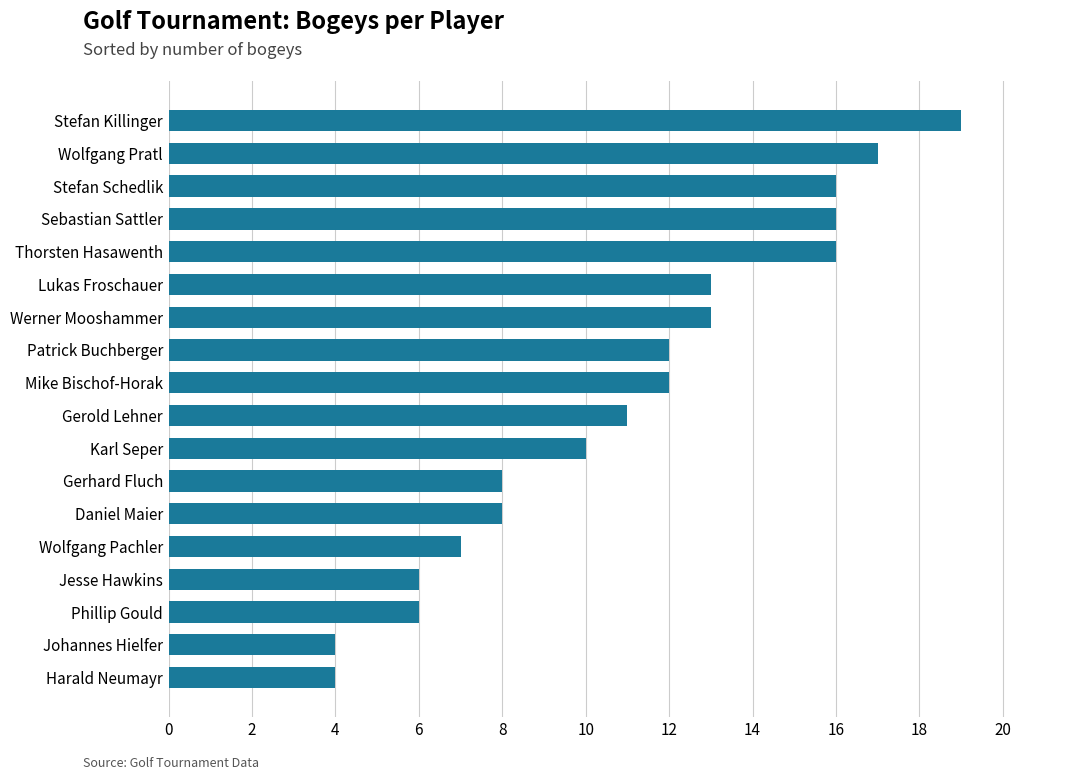

How many distinct data groups are displayed?

1